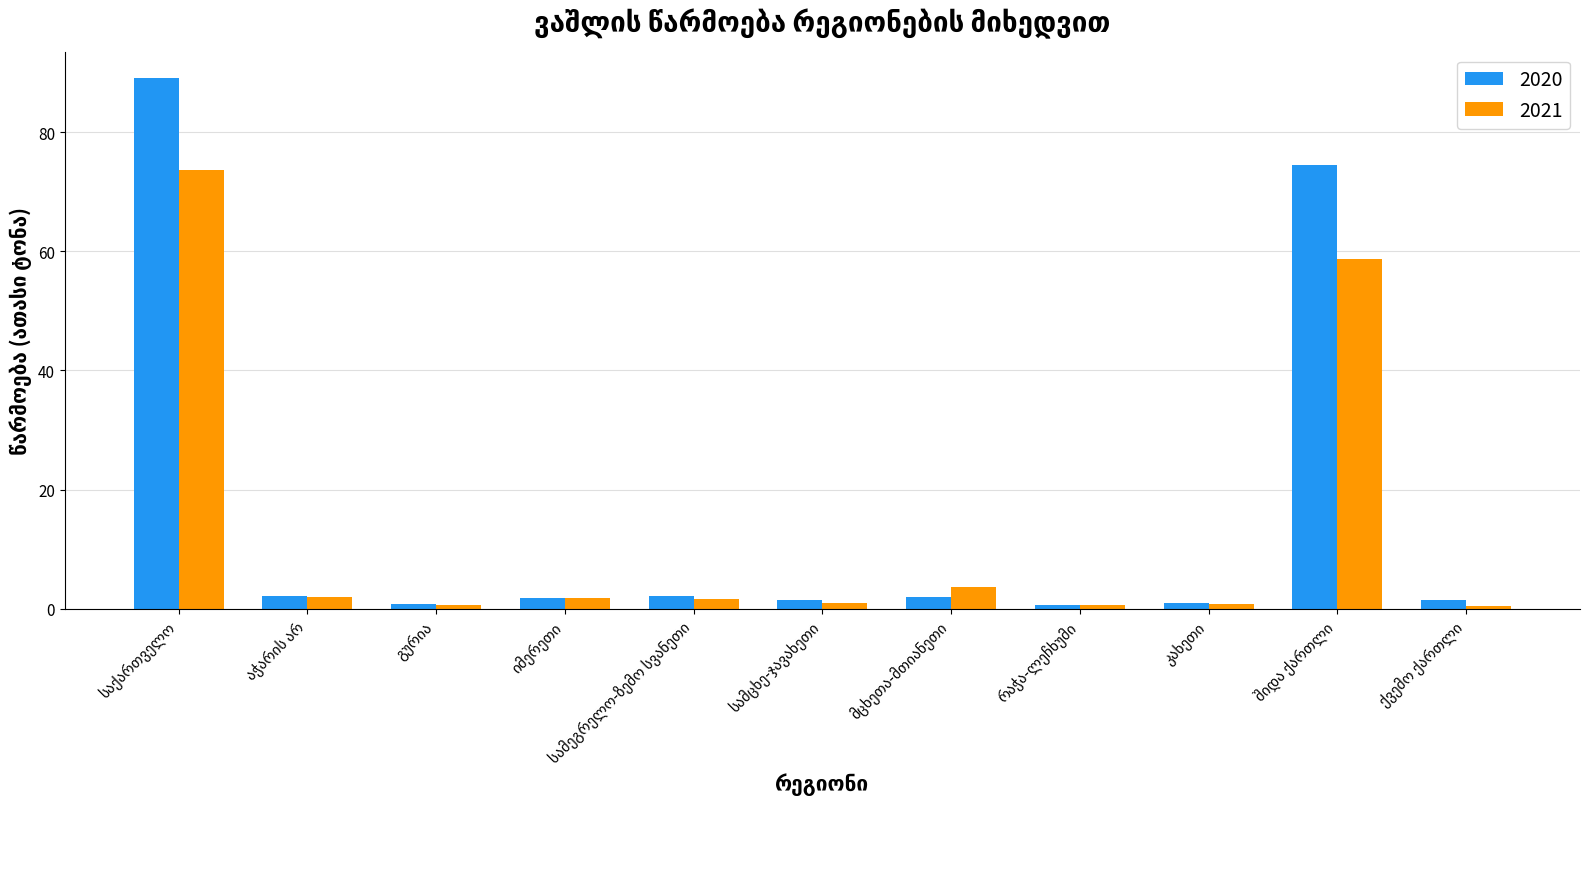

Rank the series by their maximum value, from lowest to highest.

2021, 2020